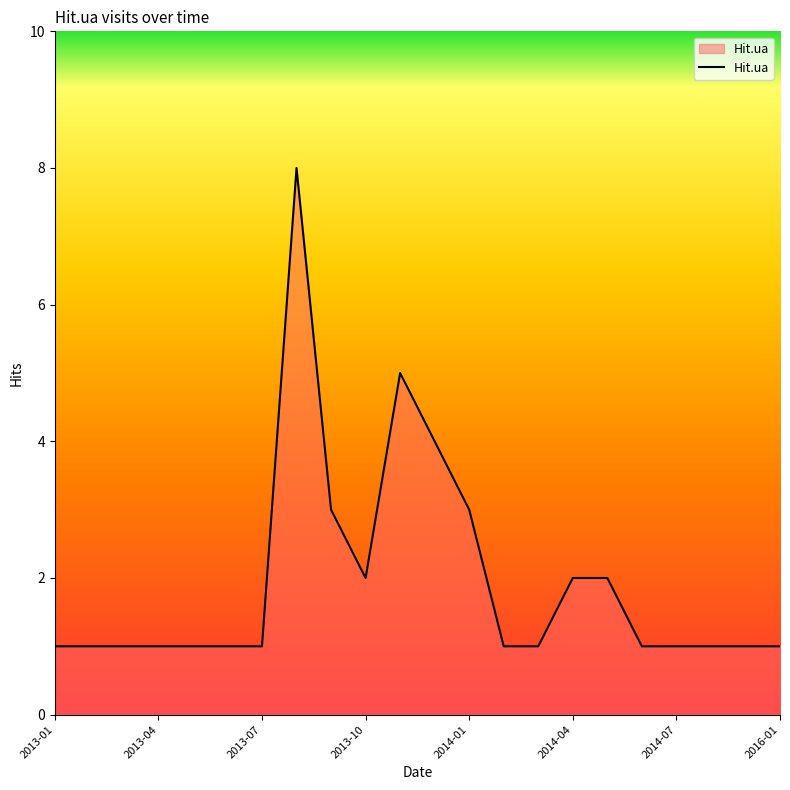

What is the greatest value displayed?

8